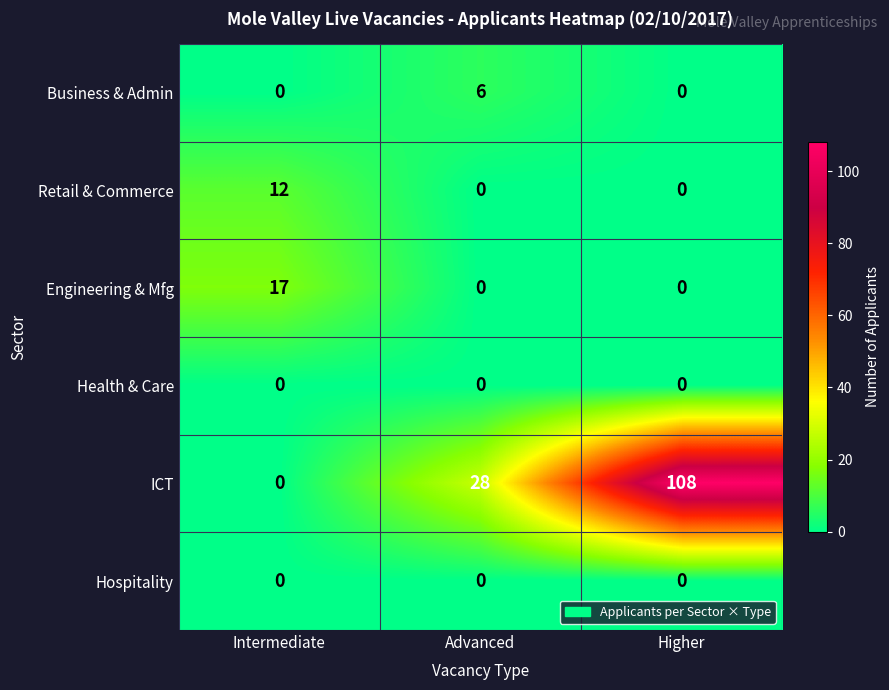

What is the maximum value for Retail & Commerce?

12